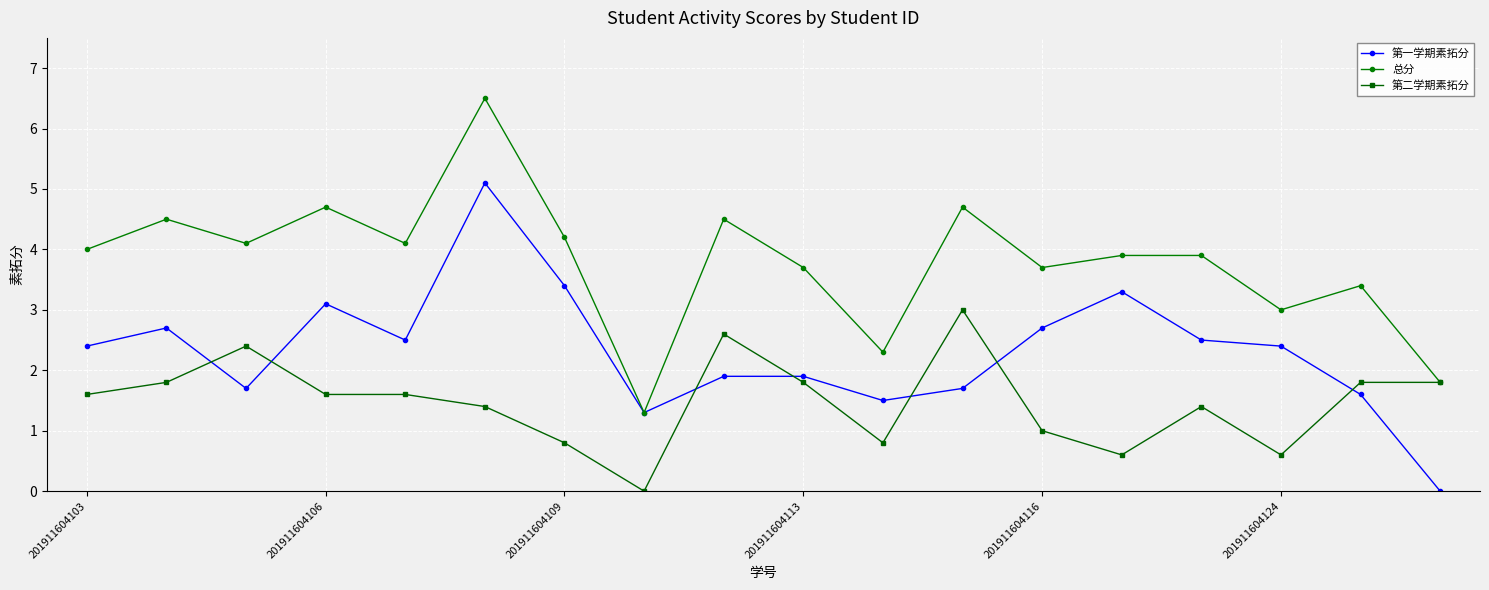

How many times do 第二学期素拓分 and 第一学期素拓分 cross each other?

7